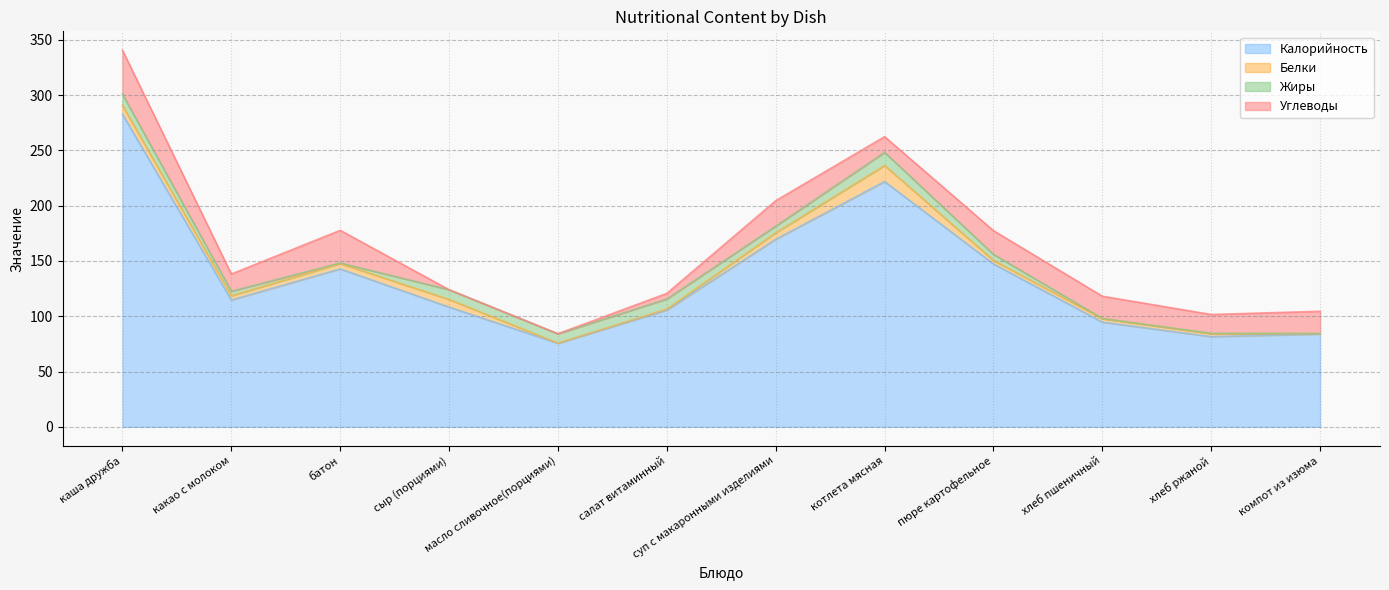

At which category is the sum across all series the highest?

каша дружба